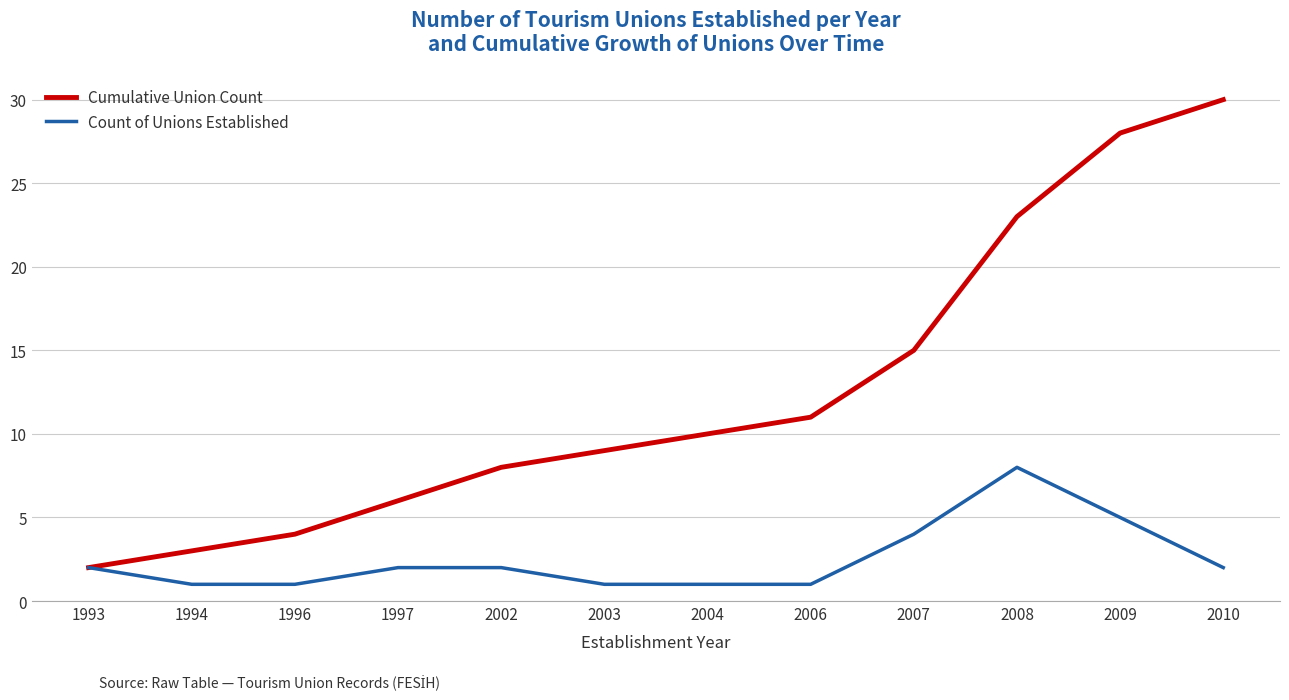

The value of Cumulative Union Count at 1993 is 2. True or false?

True